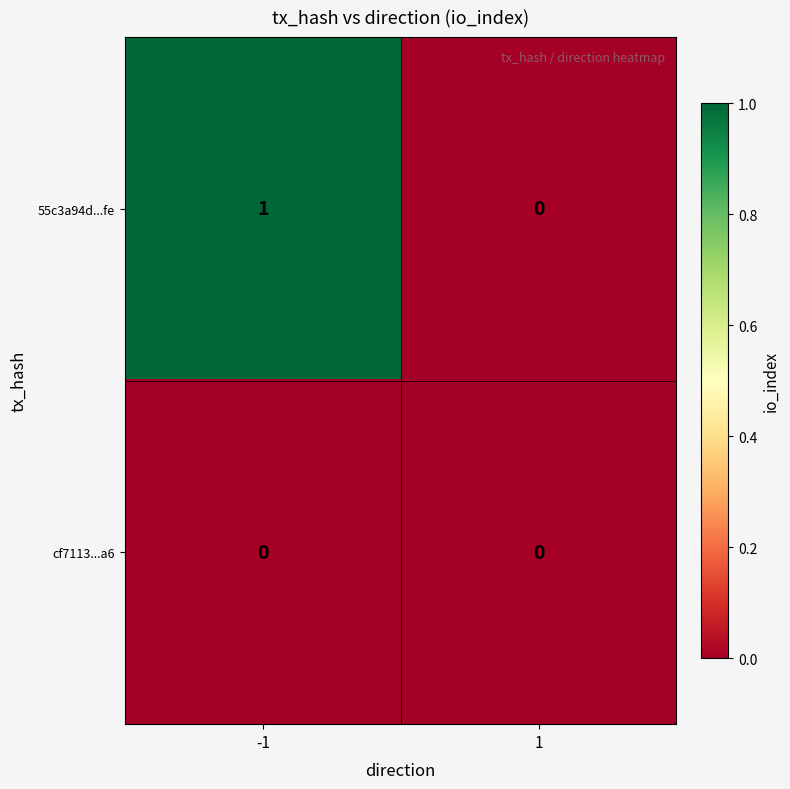

Which series has the largest range (max minus min)?

55c3a94d...fe